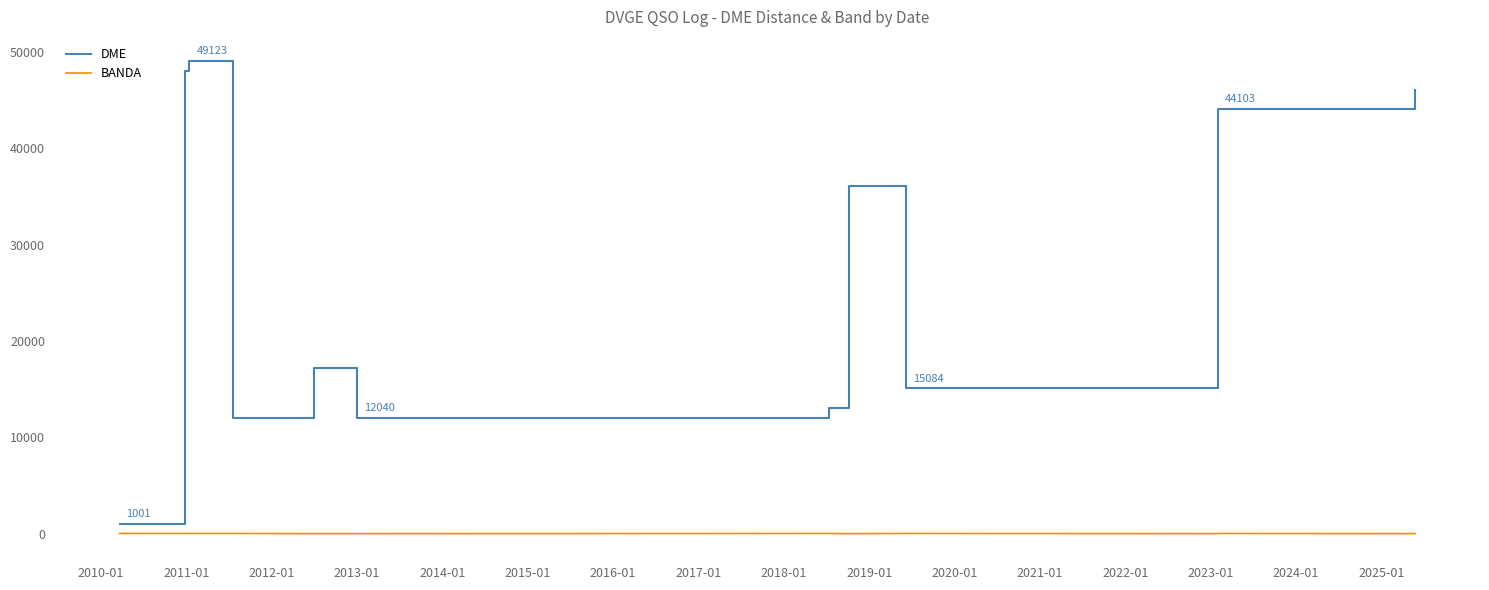

The value of BANDA at 2018-01 is 40. True or false?

True